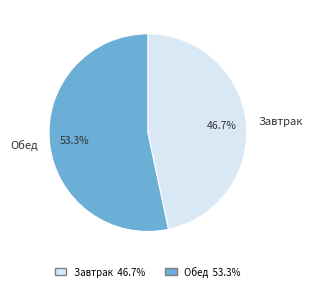

Which category has the biggest portion of the pie?

Обед